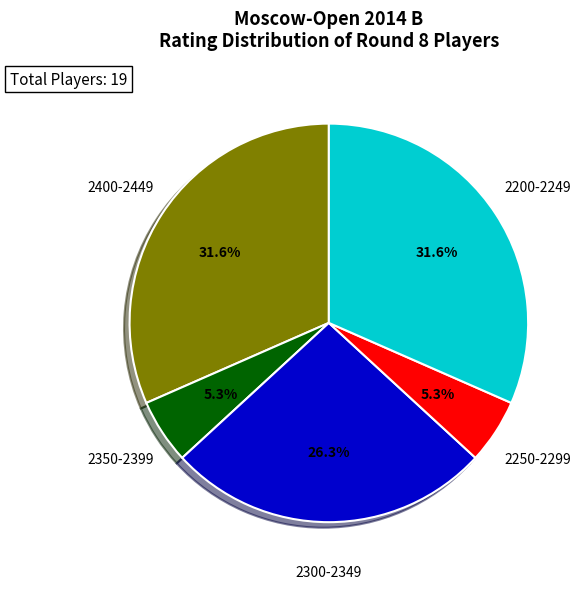

Is there any slice that represents more than half of the pie?

No